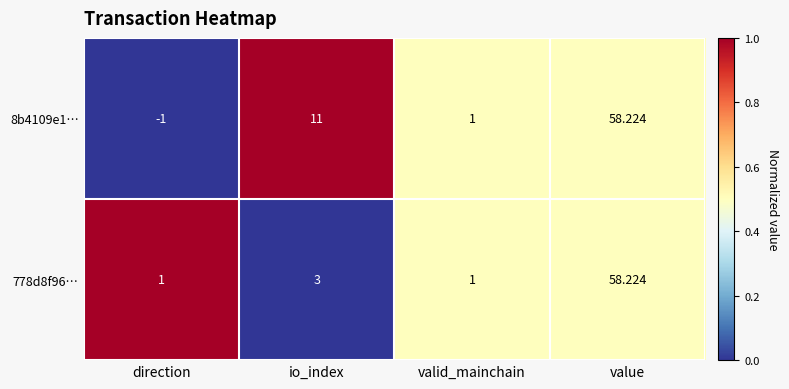

Is the value of 8b4109e1… at io_index greater than the value of 778d8f96… at valid_mainchain?

Yes